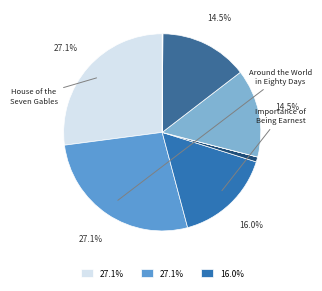

To the nearest percent, what is the average slice percentage?

12%